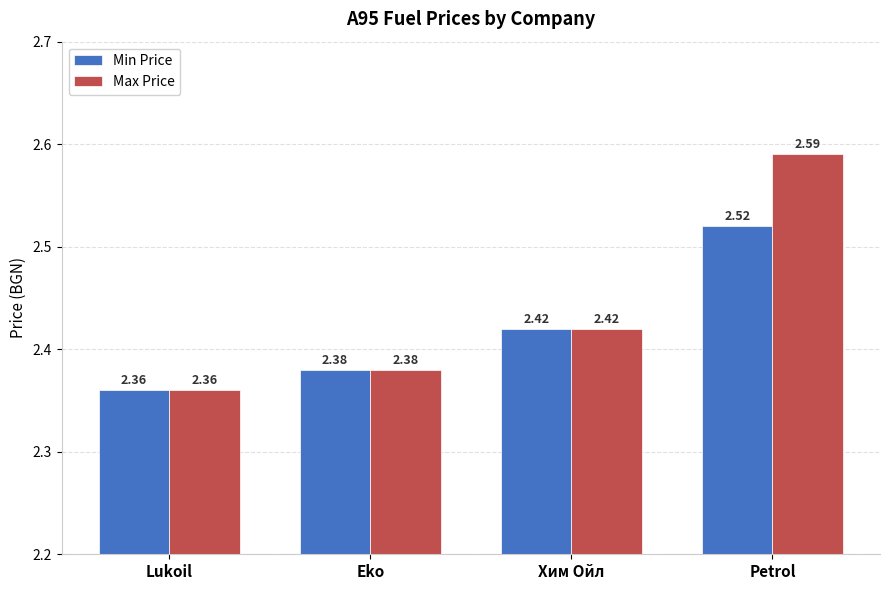

What is the sum of all Min Price values?

9.7